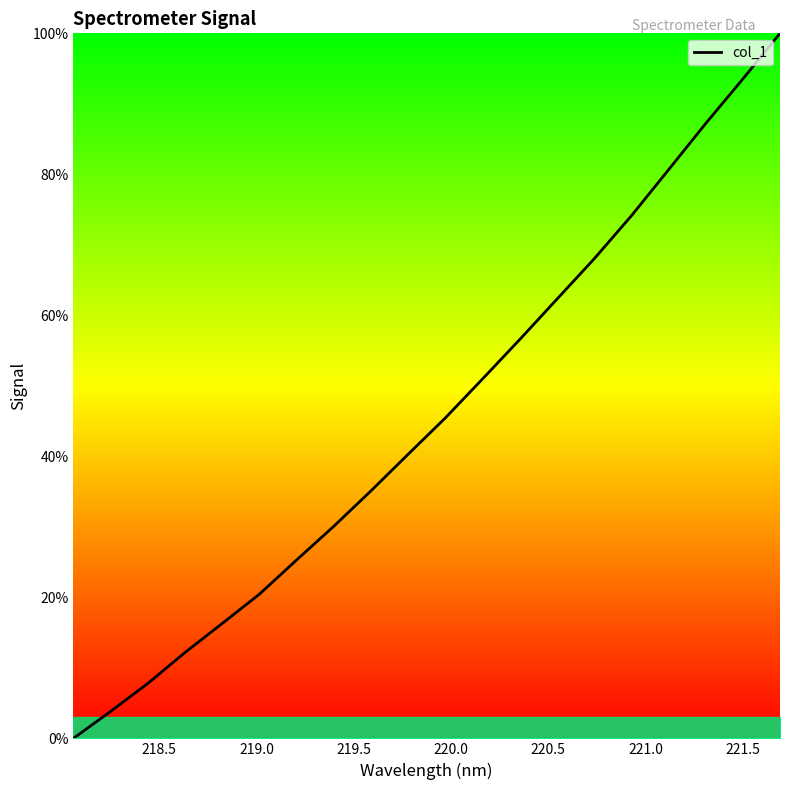

What is the maximum value shown in the chart?

100.0